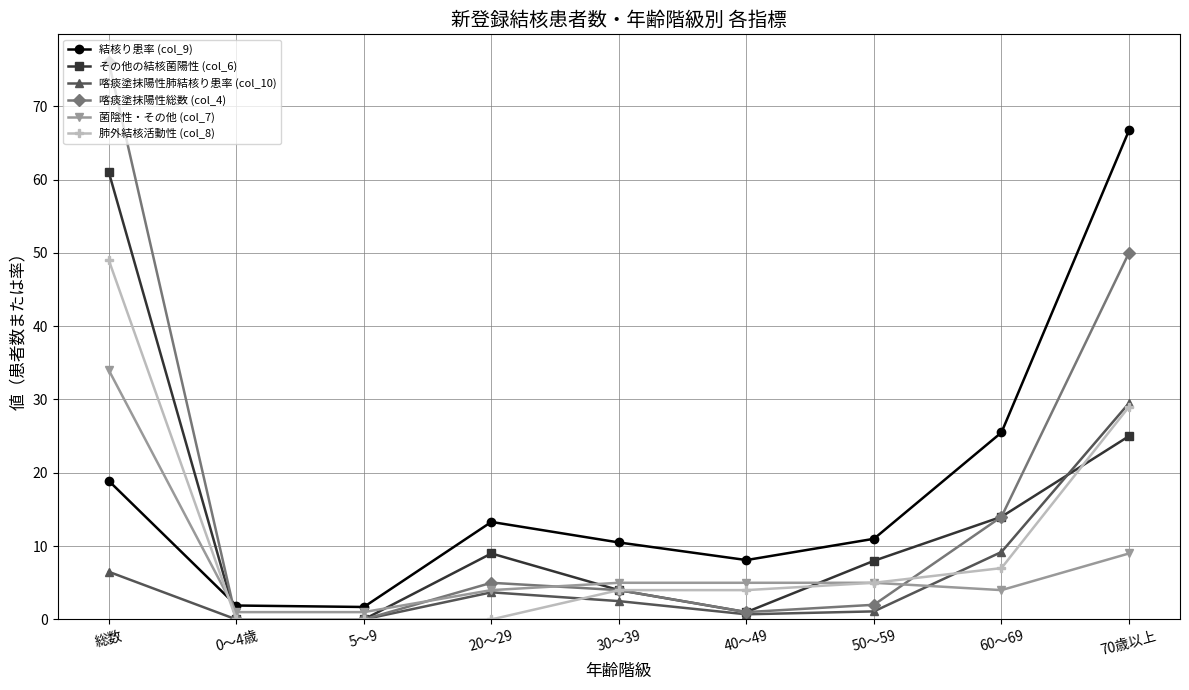

Rank the series by their maximum value, from lowest to highest.

喀痰塗抹陽性肺結核り患率 (col_10), 菌陰性・その他 (col_7), 肺外結核活動性 (col_8), その他の結核菌陽性 (col_6), 結核り患率 (col_9), 喀痰塗抹陽性総数 (col_4)